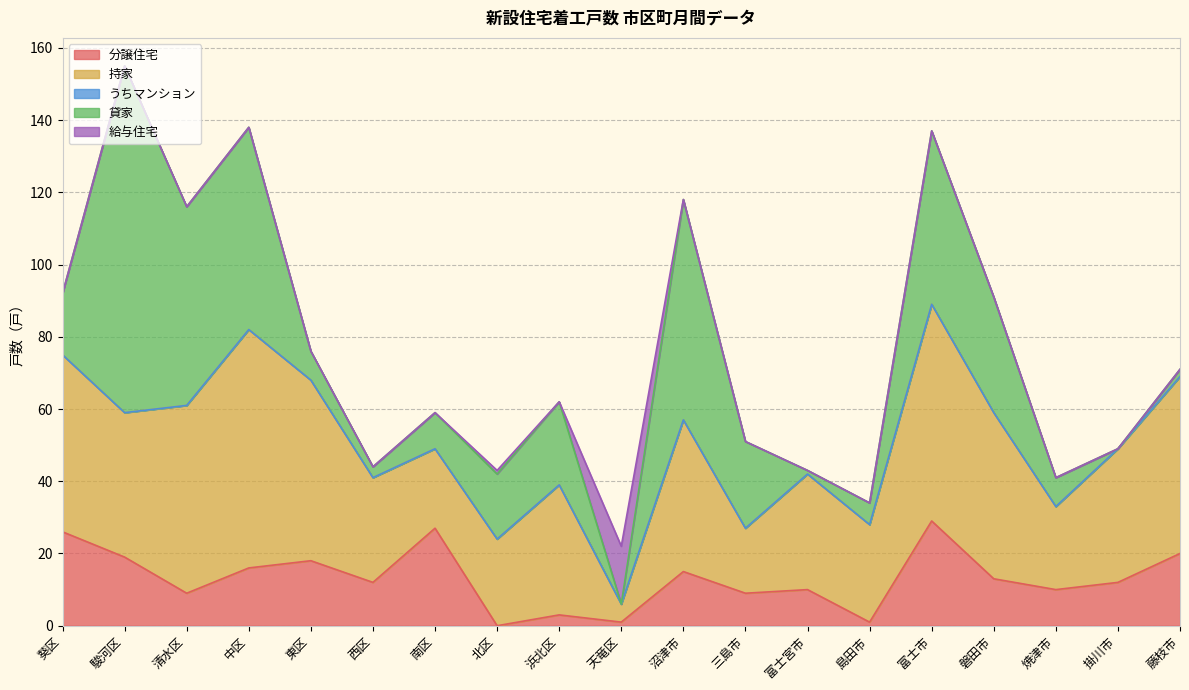

What is the difference between the highest and lowest values at 南区?

27